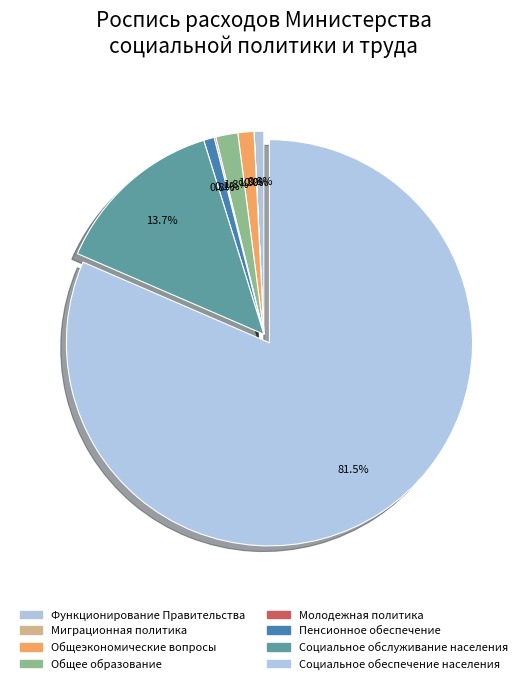

To the nearest percent, what is the combined percentage of Пенсионное обеспечение and Социальное обеспечение населения?

82%